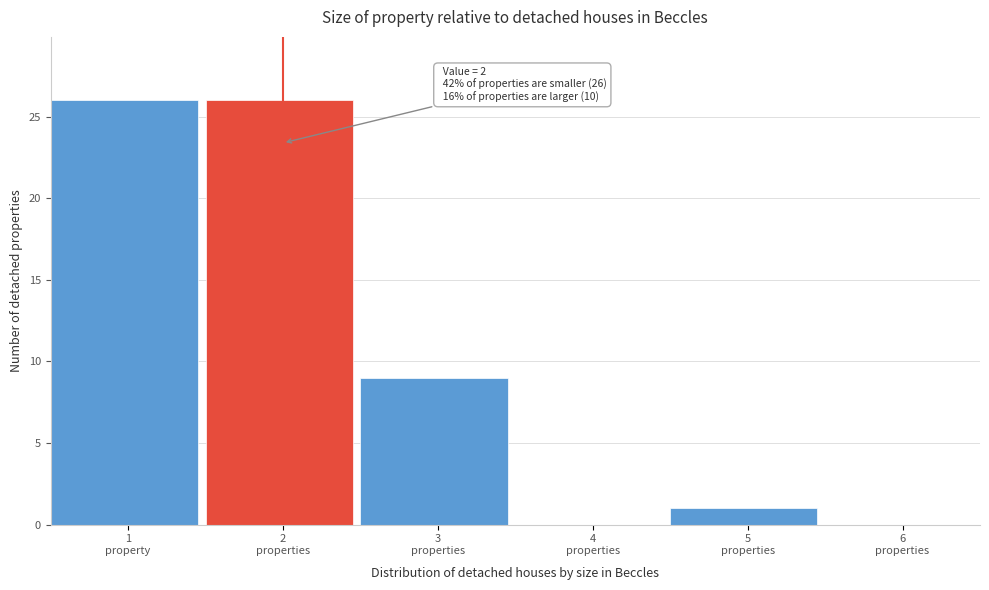

What is the greatest value displayed?

26